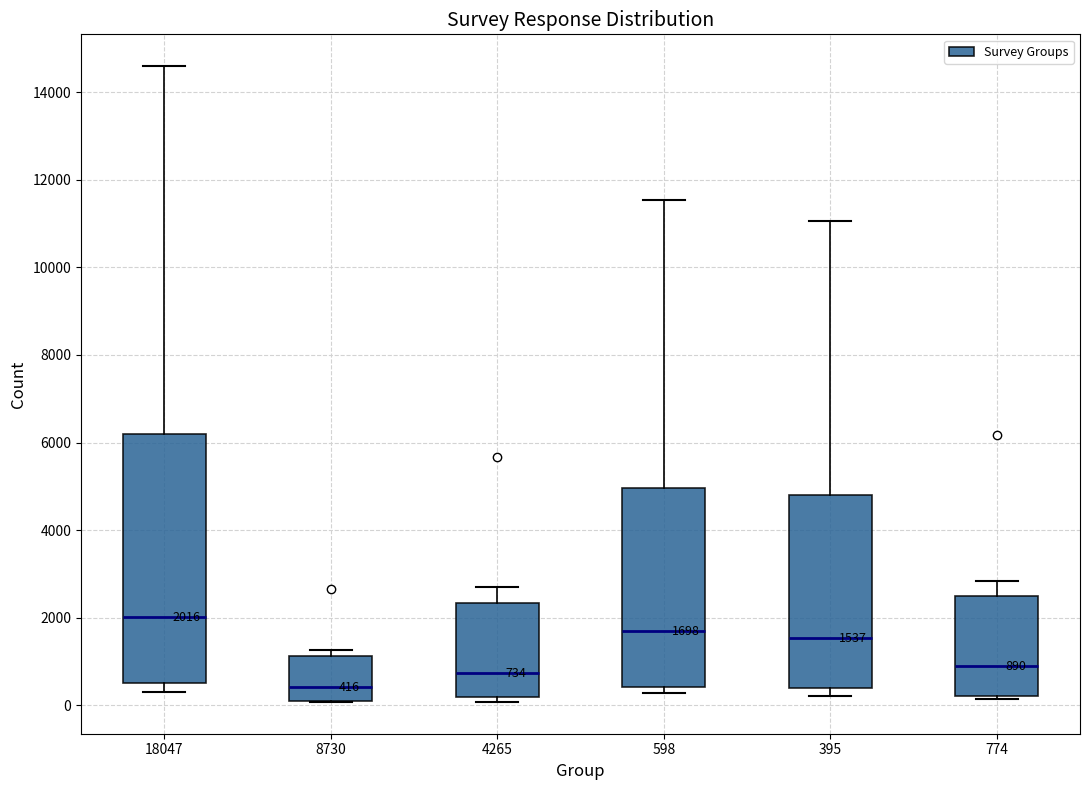

Which box is the tallest, from its lower edge to its upper edge?

18047